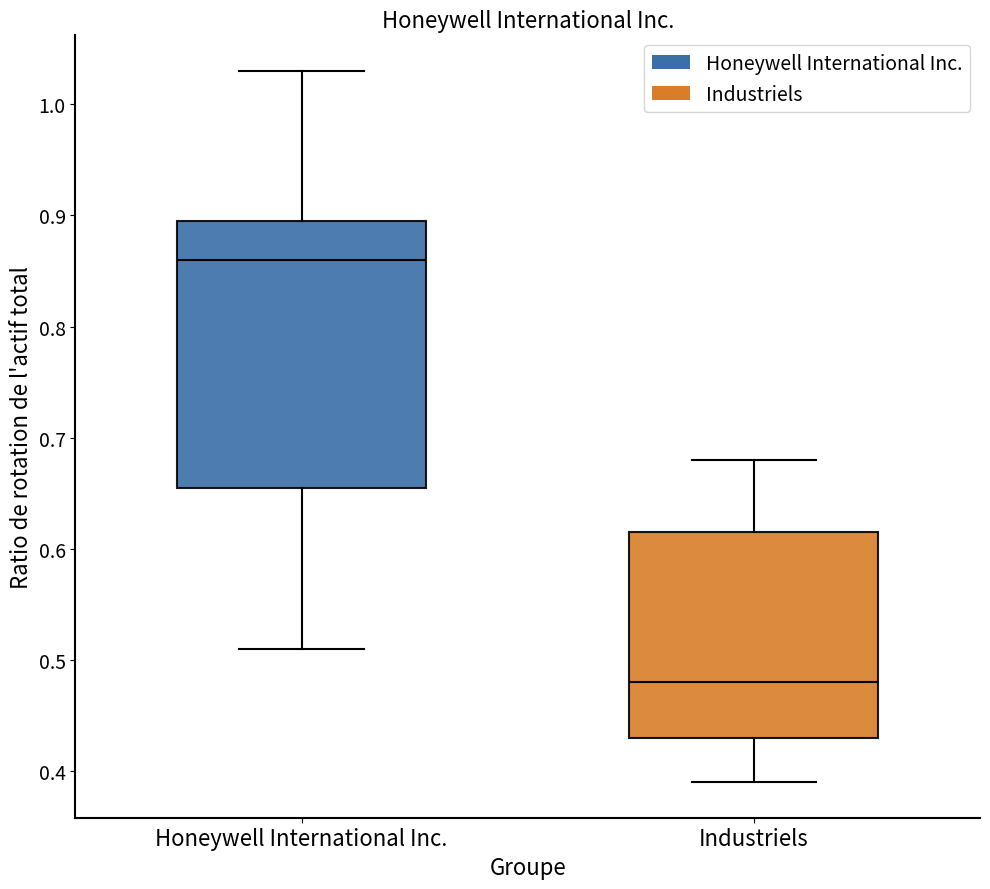

Reading left to right, transcribe this box plot: for each box, give where its median line is, the range the box spans, and where its two whiskers end, as read against the y-axis. The values are not printed on the chart, so give them approximately, as read against the axis.

Honeywell International Inc.: median 0.86, box 0.66 to 0.90, whiskers 0.51 to 1.03
Industriels: median 0.48, box 0.43 to 0.62, whiskers 0.39 to 0.68